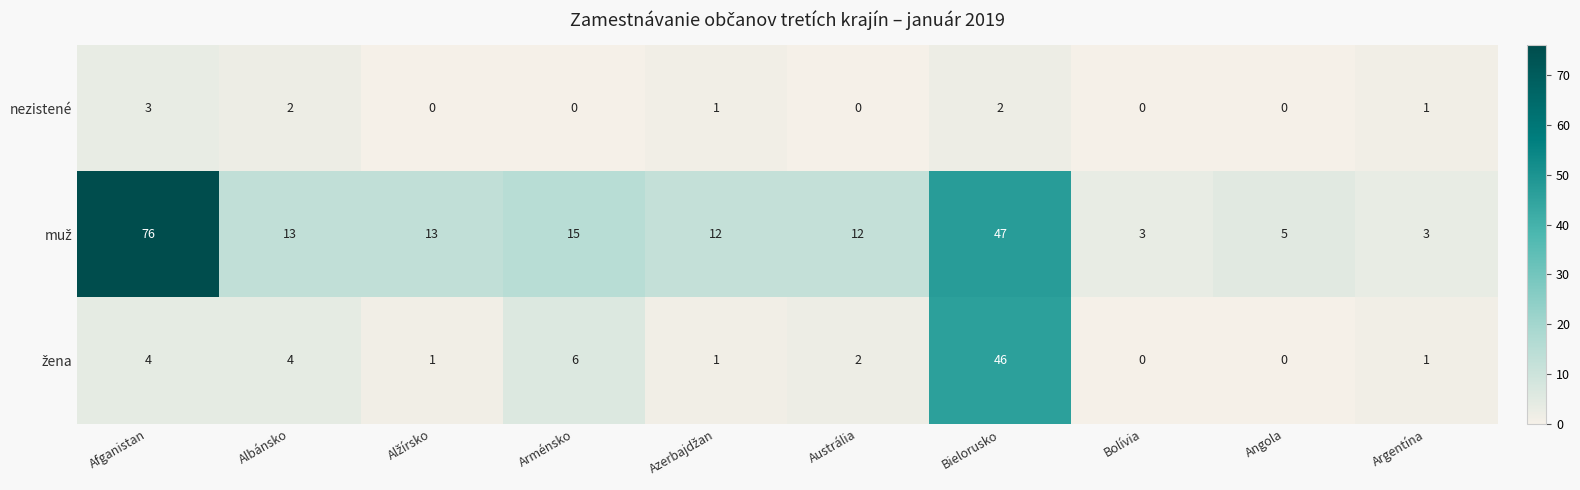

At which category does the chart reach its peak across all series?

Afganistan